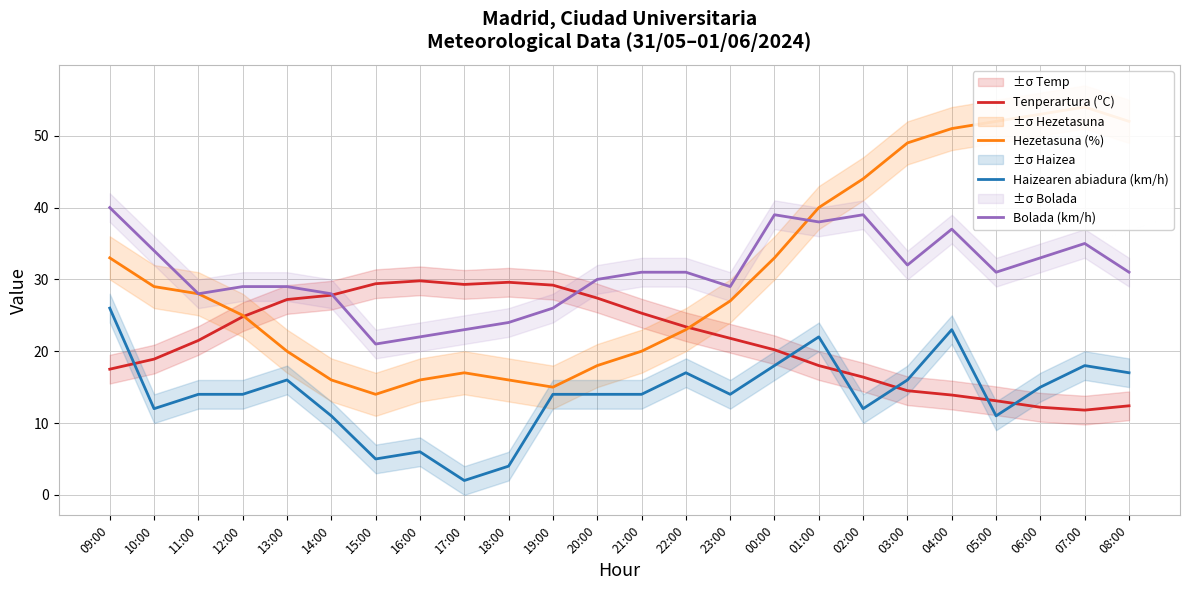

What is the average value of the Bolada (km/h) series?

30.8